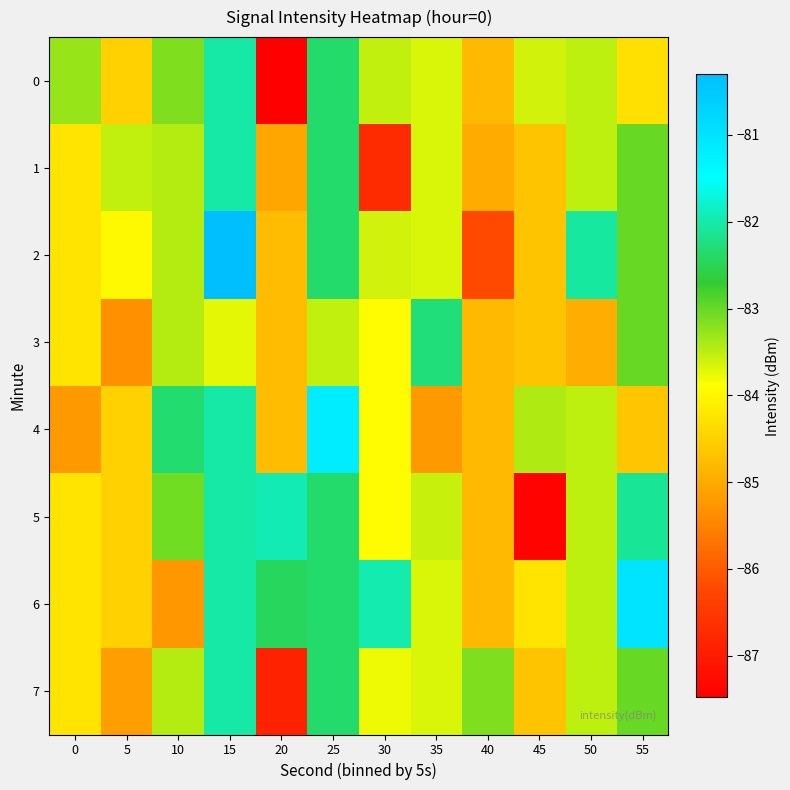

Reading right to left, transcribe all the data shown in this chart.

0: 55=-84.3	50=-83.5	45=-83.6	40=-84.8	35=-83.7	30=-83.5	25=-82.4	20=-87.5	15=-82.0	10=-83.2	5=-84.5	0=-83.3
1: 55=-83.0	50=-83.5	45=-84.7	40=-85.0	35=-83.7	30=-86.7	25=-82.4	20=-85.0	15=-82.0	10=-83.5	5=-83.5	0=-84.2
2: 55=-83.0	50=-82.0	45=-84.7	40=-86.2	35=-83.7	30=-83.6	25=-82.4	20=-84.8	15=-80.3	10=-83.5	5=-84.0	0=-84.2
3: 55=-83.0	50=-85.0	45=-84.7	40=-84.8	35=-82.3	30=-83.9	25=-83.5	20=-84.8	15=-83.7	10=-83.5	5=-85.3	0=-84.2
4: 55=-84.6	50=-83.5	45=-83.4	40=-84.8	35=-85.2	30=-83.9	25=-81.2	20=-84.8	15=-82.0	10=-82.3	5=-84.5	0=-85.2
5: 55=-82.1	50=-83.5	45=-87.4	40=-84.8	35=-83.6	30=-83.9	25=-82.4	20=-82.0	15=-82.0	10=-83.1	5=-84.5	0=-84.2
6: 55=-81.0	50=-83.5	45=-84.2	40=-84.8	35=-83.7	30=-82.0	25=-82.4	20=-82.4	15=-82.0	10=-85.3	5=-84.5	0=-84.2
7: 55=-83.0	50=-83.5	45=-84.7	40=-83.2	35=-83.7	30=-83.8	25=-82.4	20=-86.9	15=-82.0	10=-83.5	5=-85.2	0=-84.2